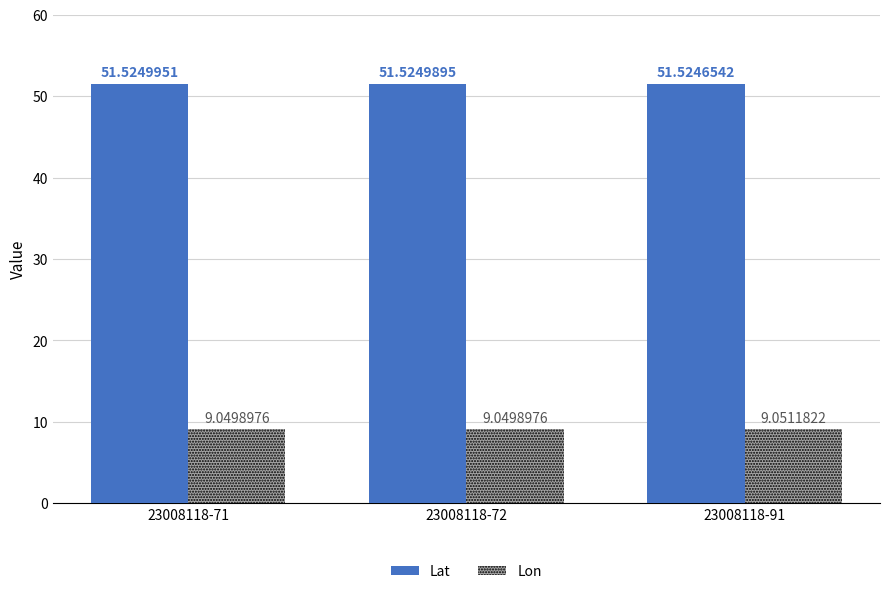

What are all the series names shown in the legend?

Lat, Lon